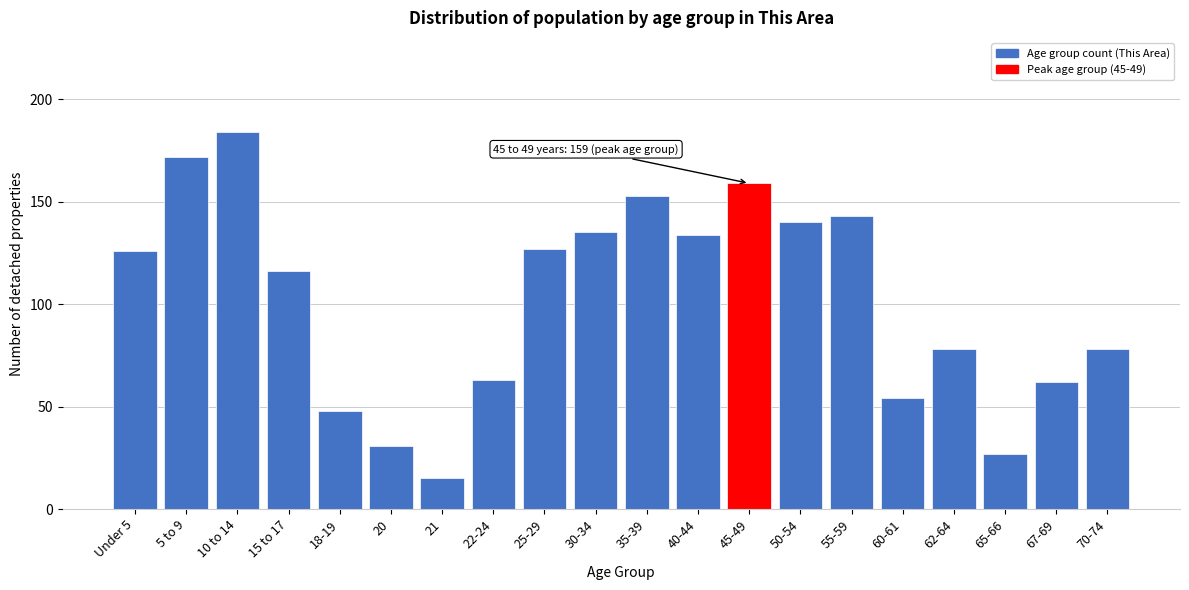

Reading left to right, extract all data points from this chart.

Under 5=126	5 to 9=172	10 to 14=184	15 to 17=116	18-19=48	20=31	21=15	22-24=63	25-29=127	30-34=135	35-39=153	40-44=134	45-49=159	50-54=140	55-59=143	60-61=54	62-64=78	65-66=27	67-69=62	70-74=78